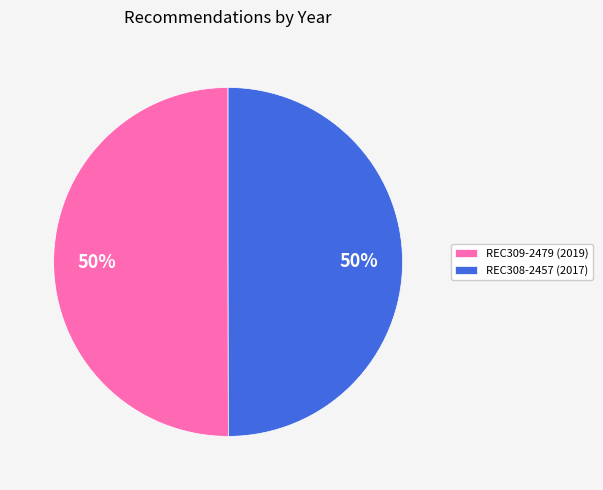

What is the ratio of the value at REC308-2457 to the value at REC309-2479?

1.0